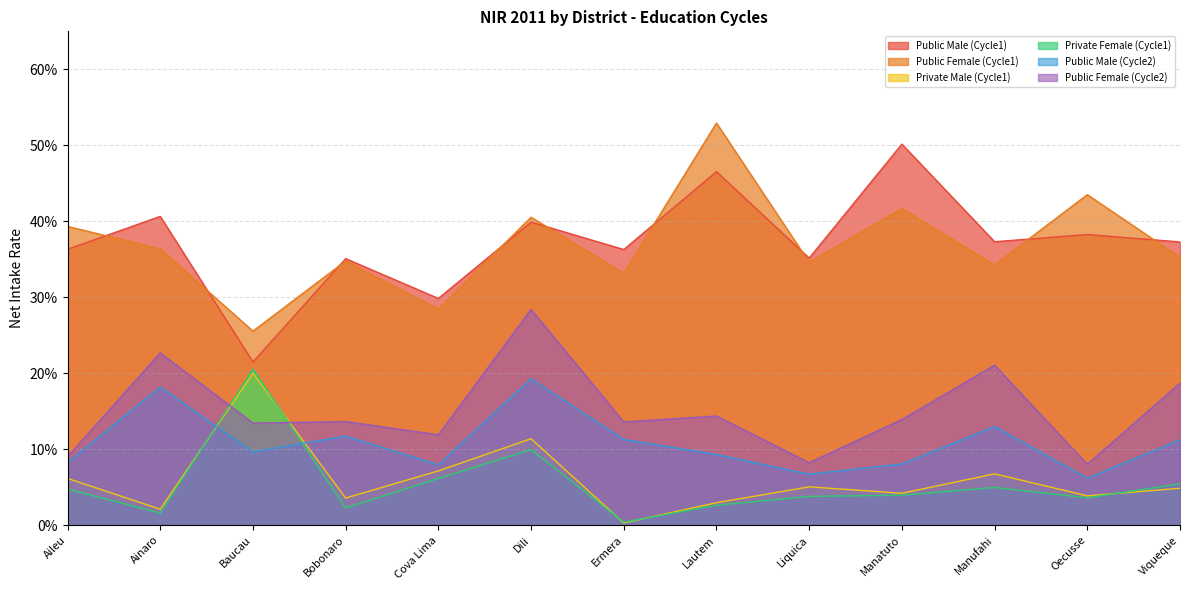

Which has a higher value, Ainaro or Aileu?

Ainaro